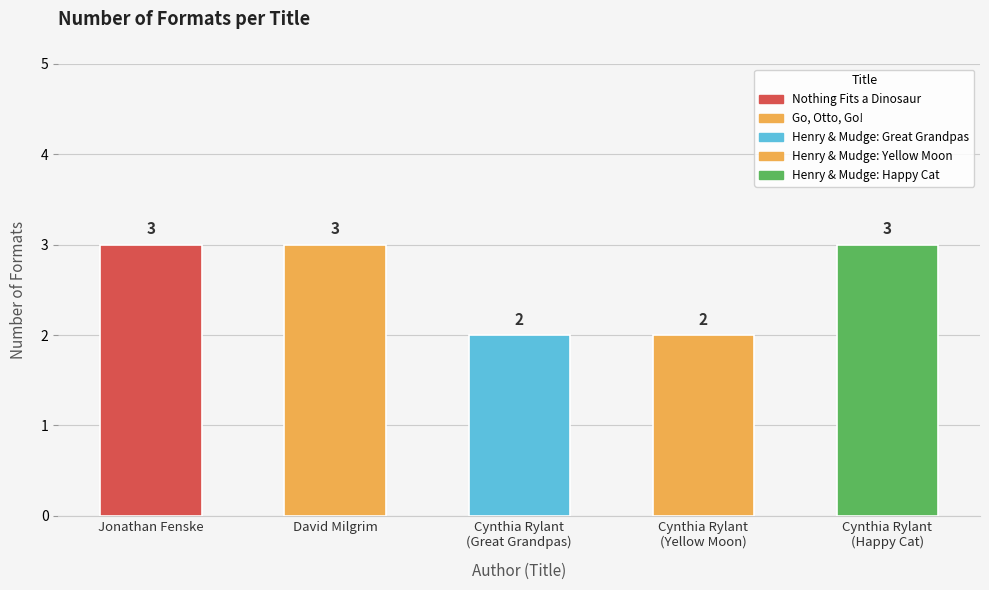

Reading left to right, list all the values displayed in this chart.

3	3	2	2	3